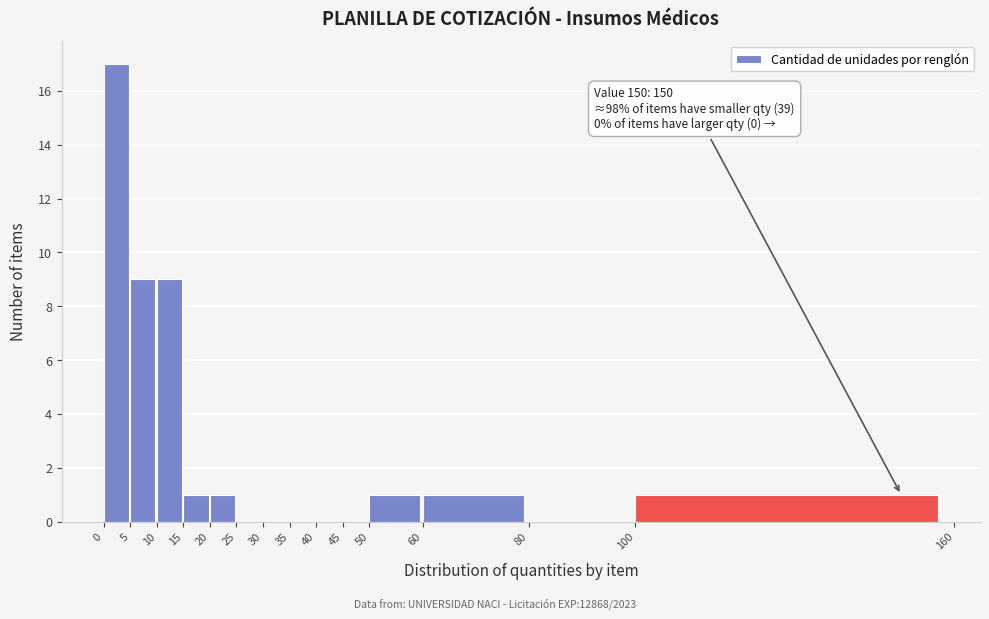

Which range on the x-axis has the tallest bar?

0 to 5